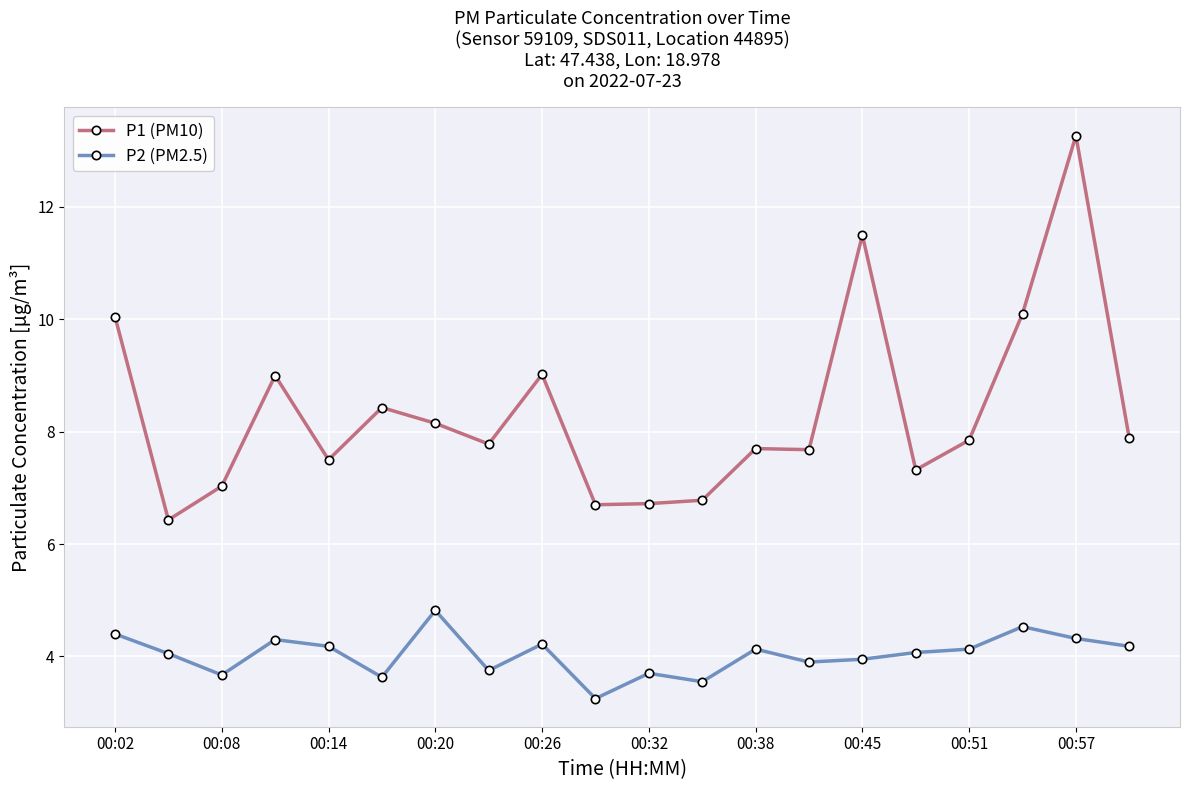

What is the value of the P2 (PM2.5) point at the 6th from the left?

3.6